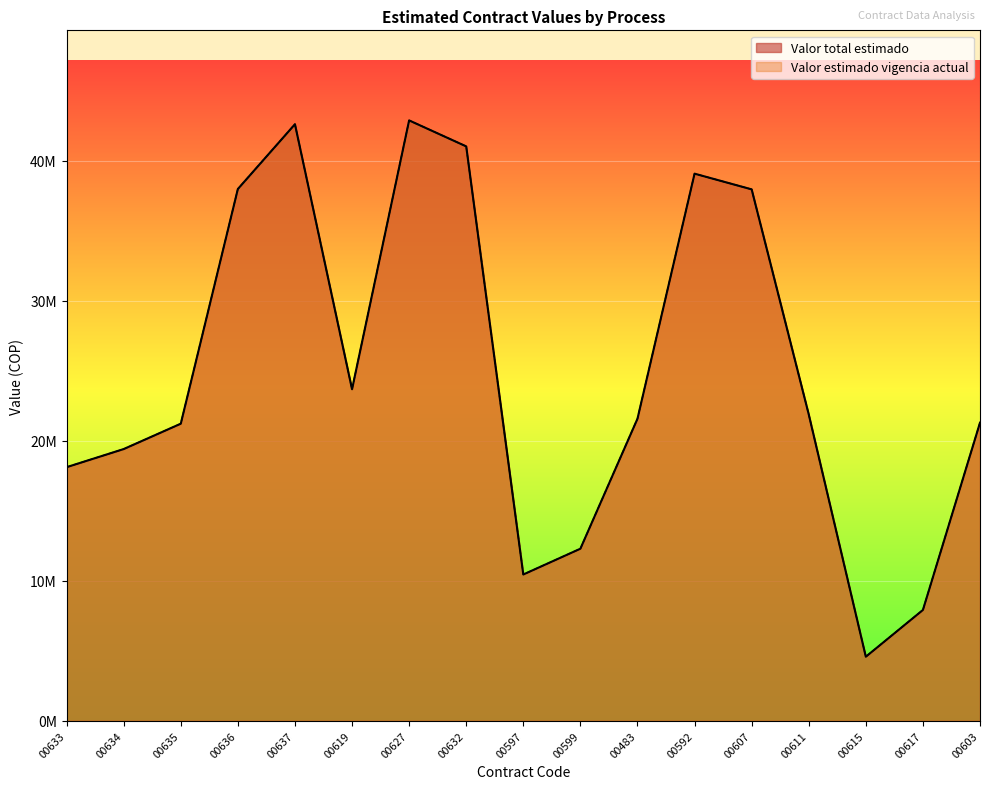

True or false: Valor estimado vigencia actual and Valor total estimado cross at least once.

False